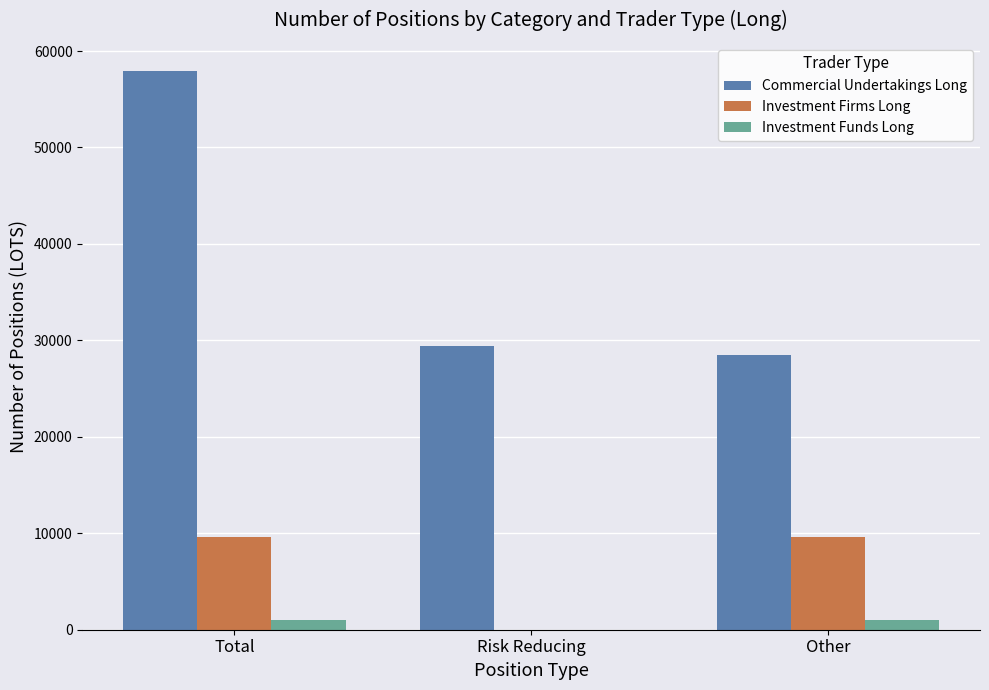

What is the sum of all Investment Firms Long values?

19161.7